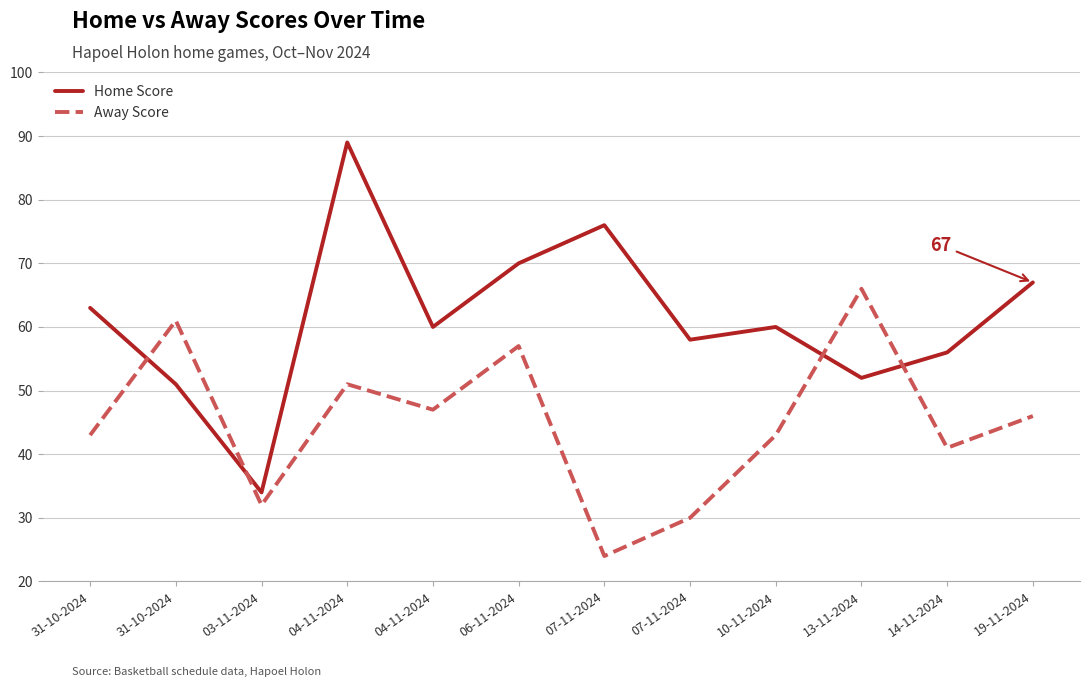

What is the total value across all series at 04-11-2024?

140